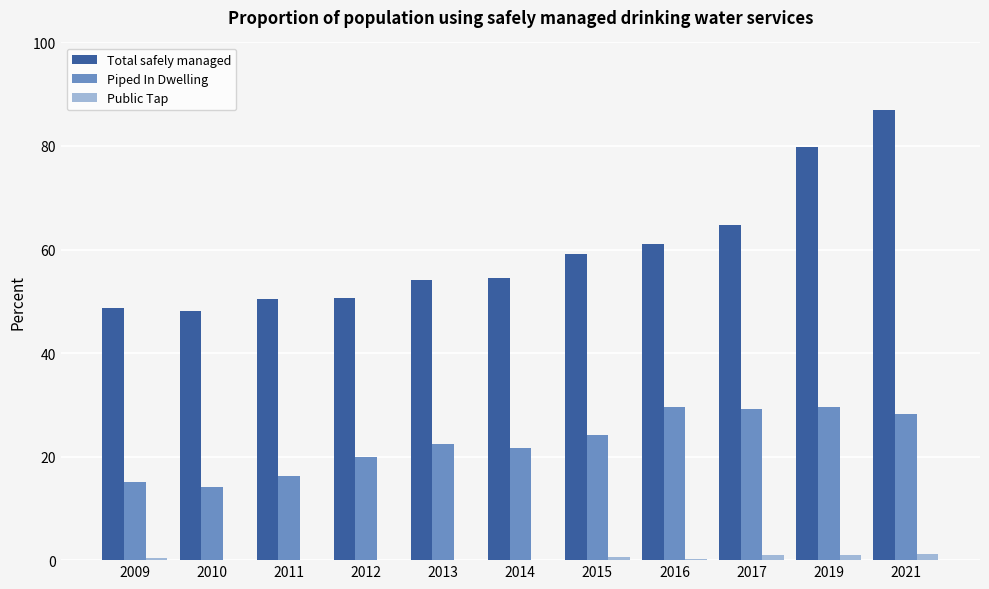

Which series changed the most between 2012 and 2019?

Total safely managed